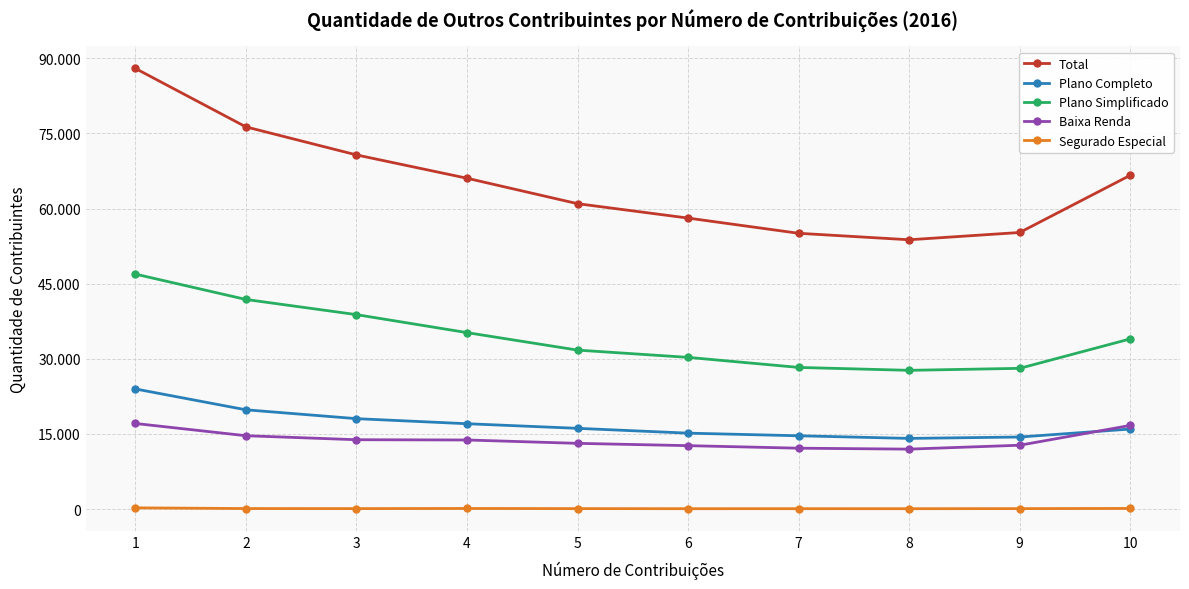

List the series in order of their peak value, highest first.

Total, Plano Simplificado, Plano Completo, Baixa Renda, Segurado Especial